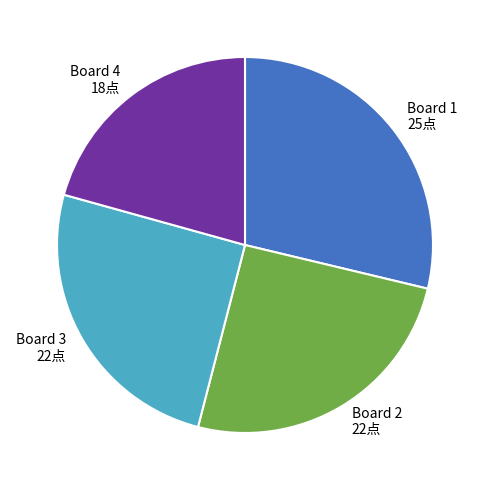

Is it true that Board 1 is 40% of the pie?

False